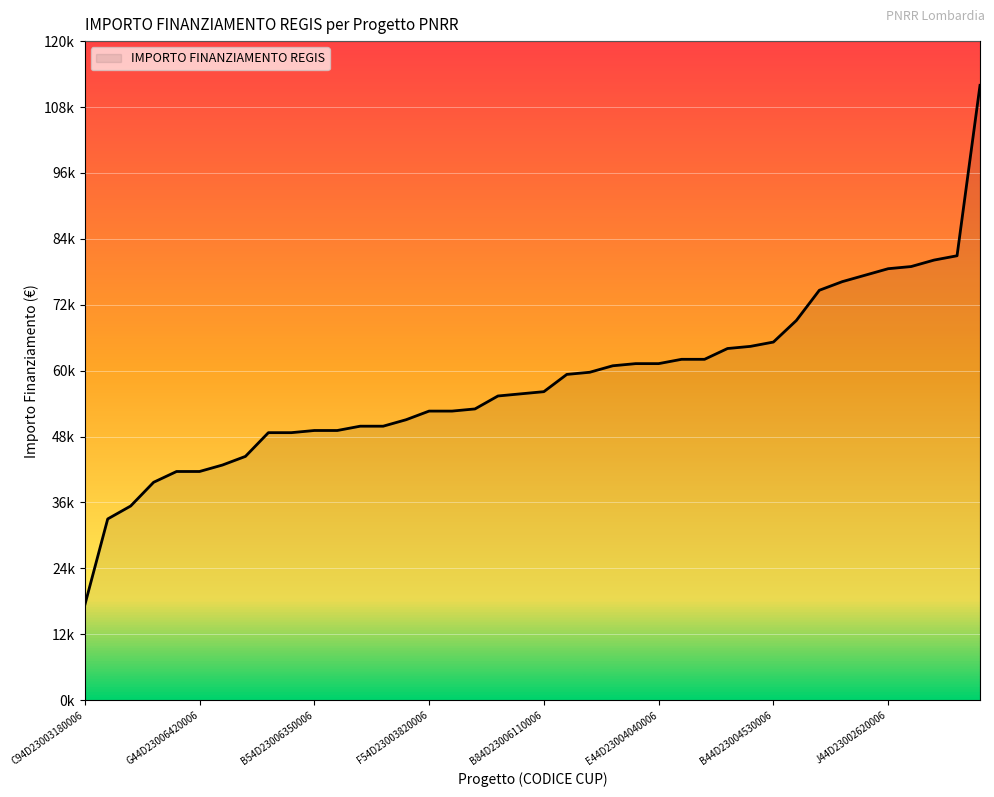

What is the sum of all values?

2315971.4